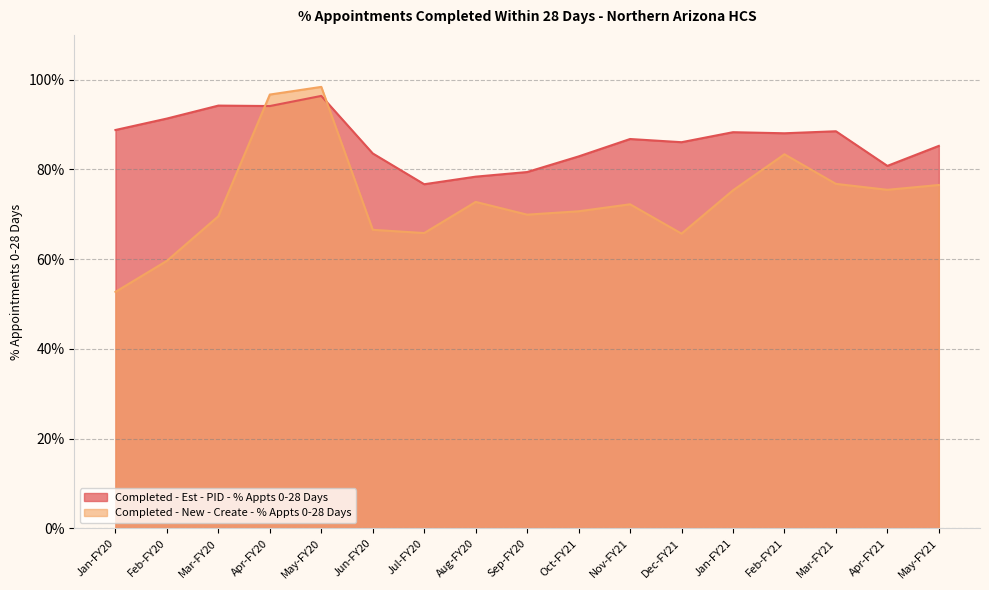

Between Jul-FY20 and May-FY21, which is larger?

May-FY21